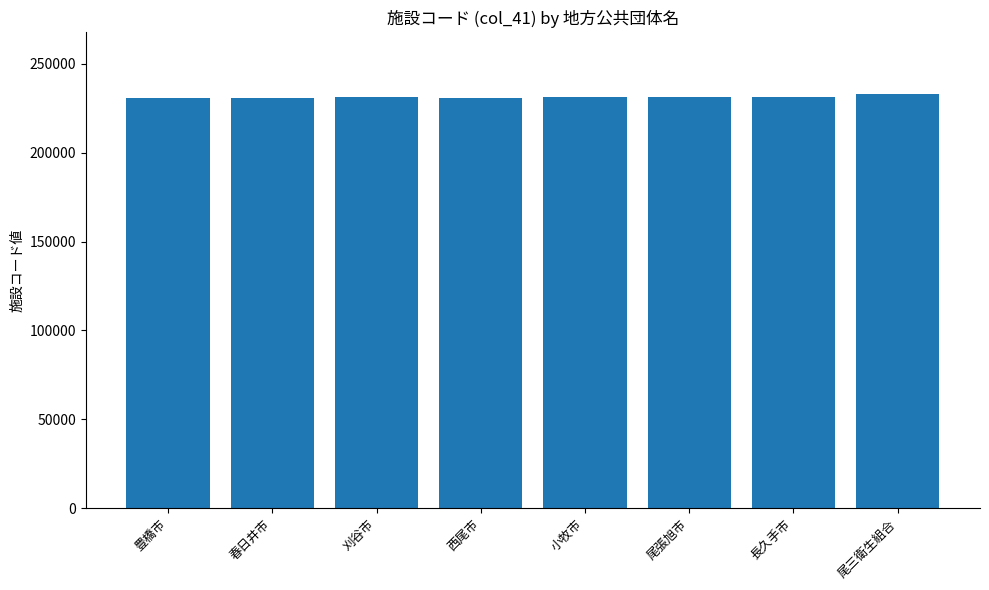

What is the ratio of the value at 豊橋市 to the value at 尾張旭市?

1.0